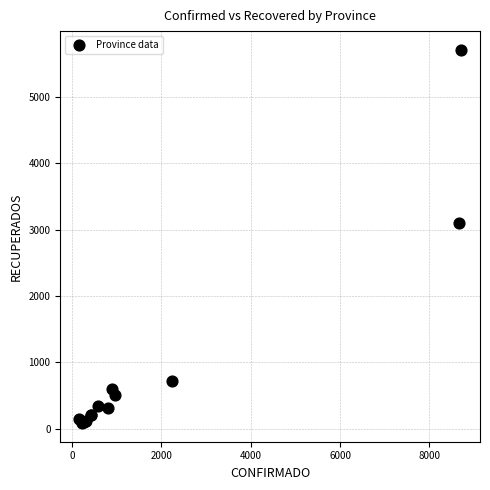

What Y value in the scatter plot is closest to 2898?

3095